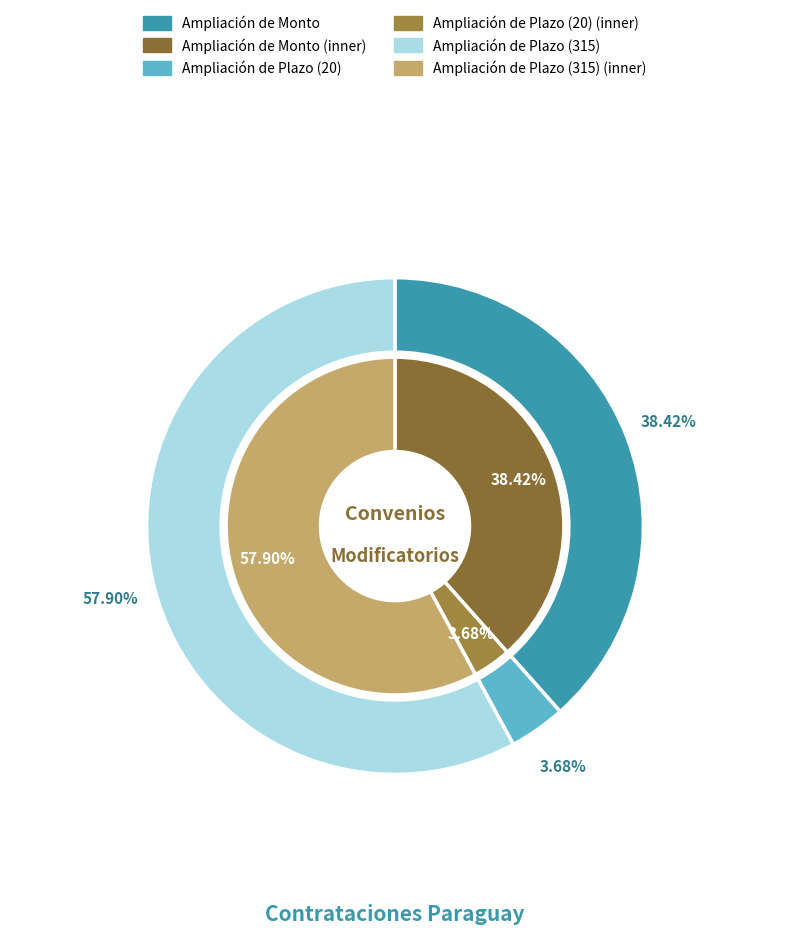

Which slice is the largest?

Ampliación de Plazo (315)